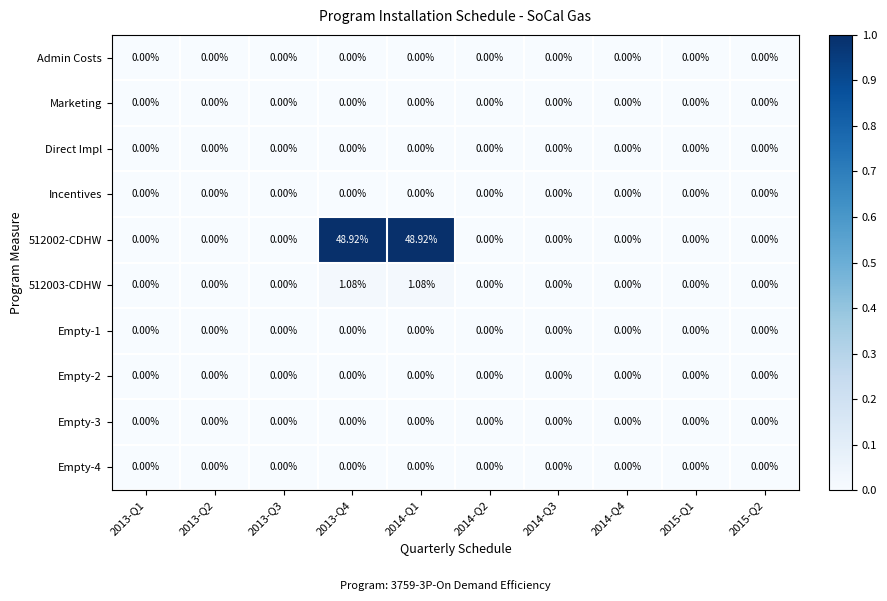

Rank the series by their maximum value, from highest to lowest.

512002-CDHW, 512003-CDHW, Admin Costs, Marketing, Direct Impl, Incentives, Empty-1, Empty-2, Empty-3, Empty-4